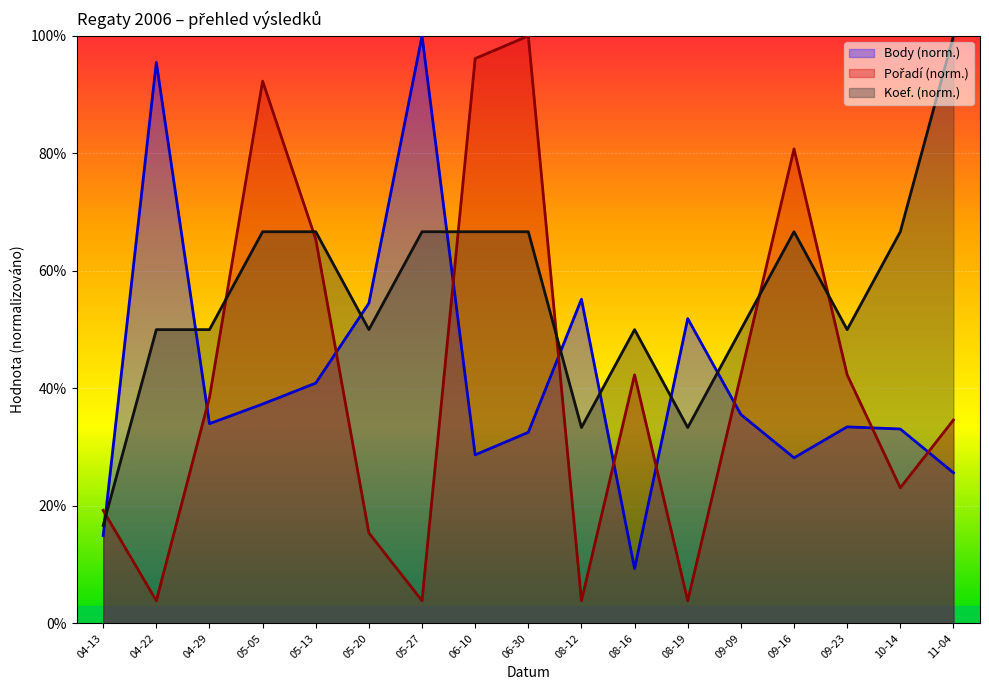

At how many categories does at least one series exceed 47?

16